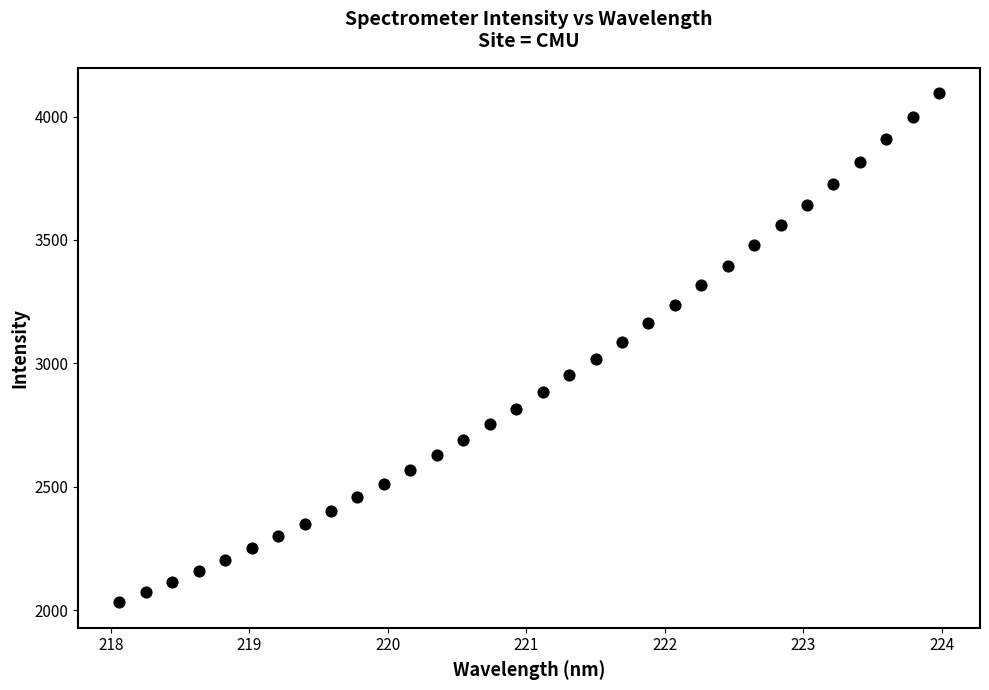

What is the range of X values (max minus min)?

5.9